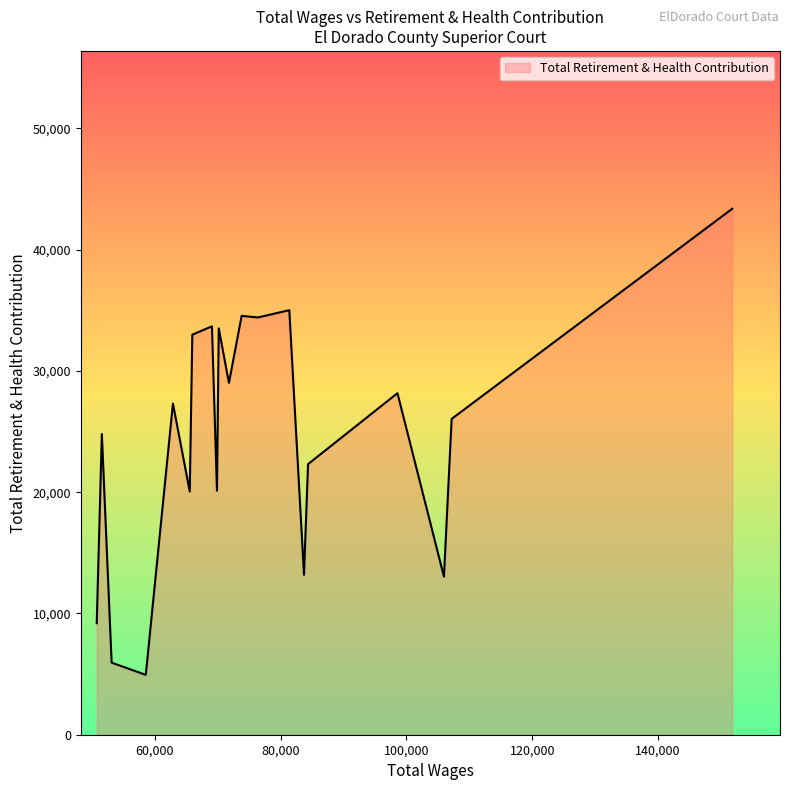

What is the greatest value displayed?

43368